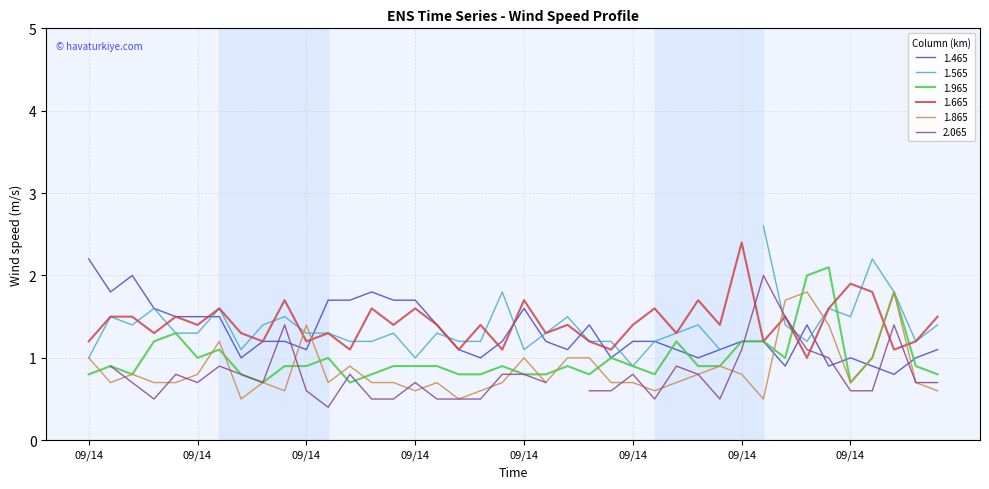

Where do 1.465 and 1.665 first cross each other?

2000/09/14 00:50 and 2000/09/14 01:00